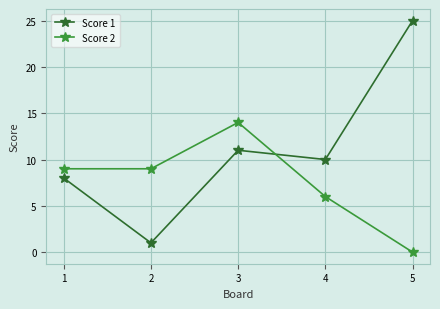

What is the greatest value displayed?

25